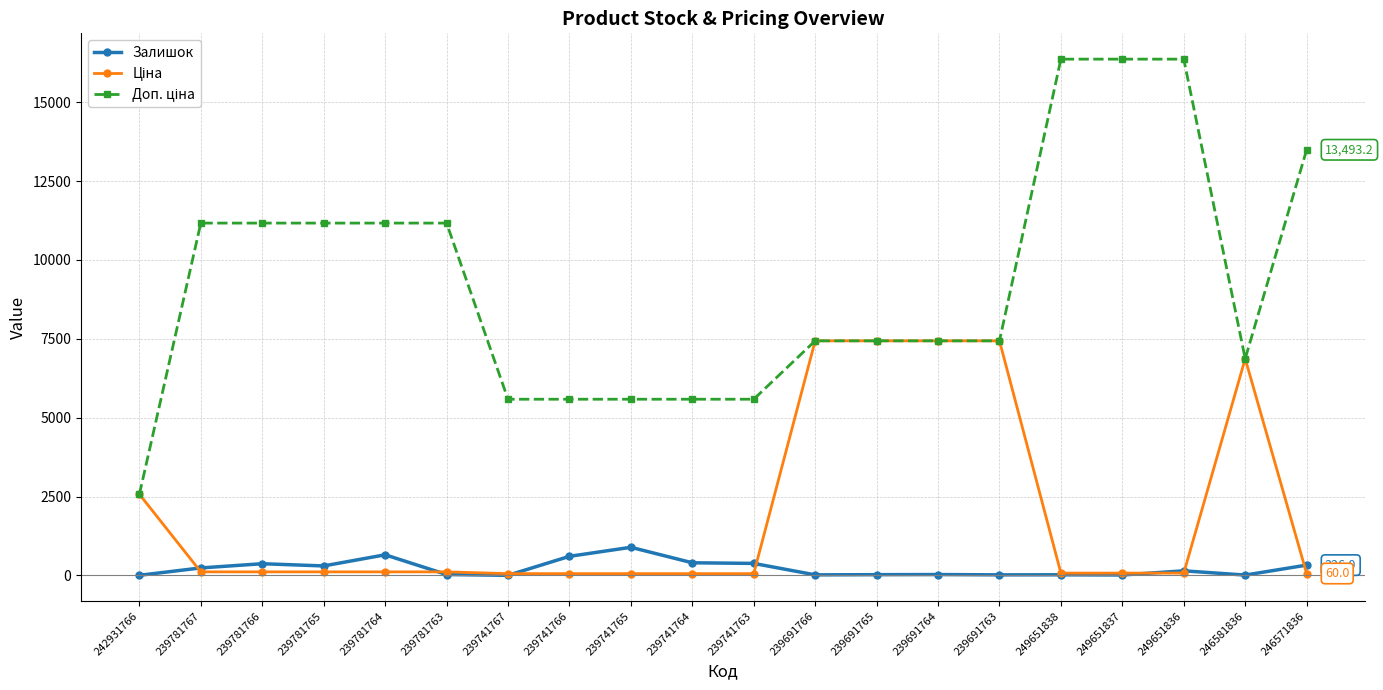

What is the difference between the highest and lowest values at 249651838?

16347.5